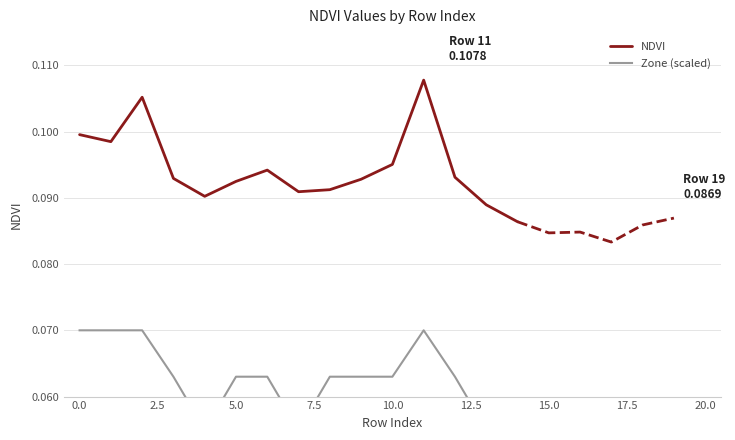

Reading left to right, extract all data points from this chart.

0.1	0.1	0.1	0.1	0.1	0.1	0.1	0.1	0.1	0.1	0.1	0.1	0.1	0.1	0.0	0.0	0.0	0.0	0.0	0.0